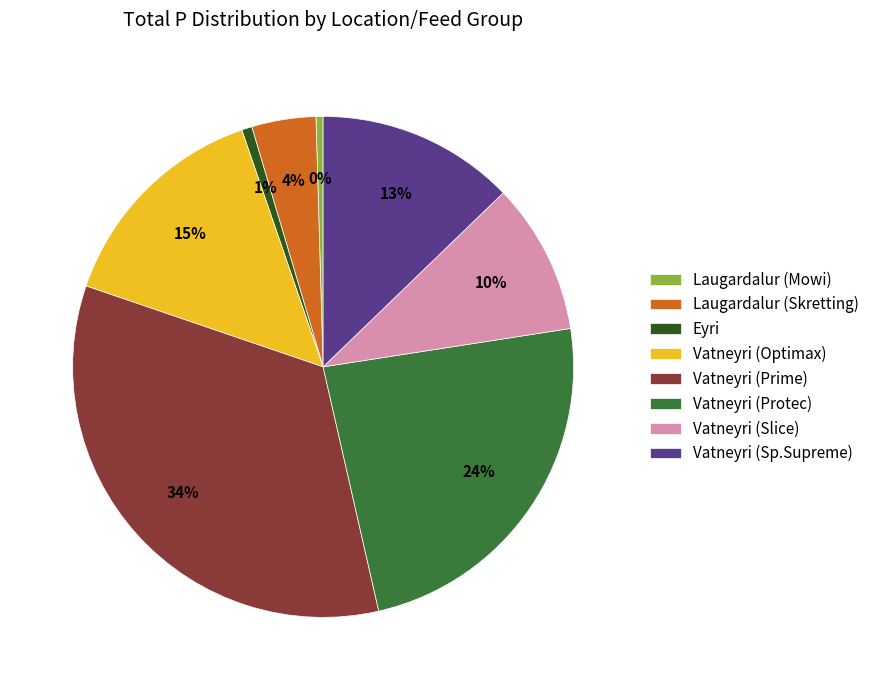

Which slice is the largest?

Vatneyri (Prime)